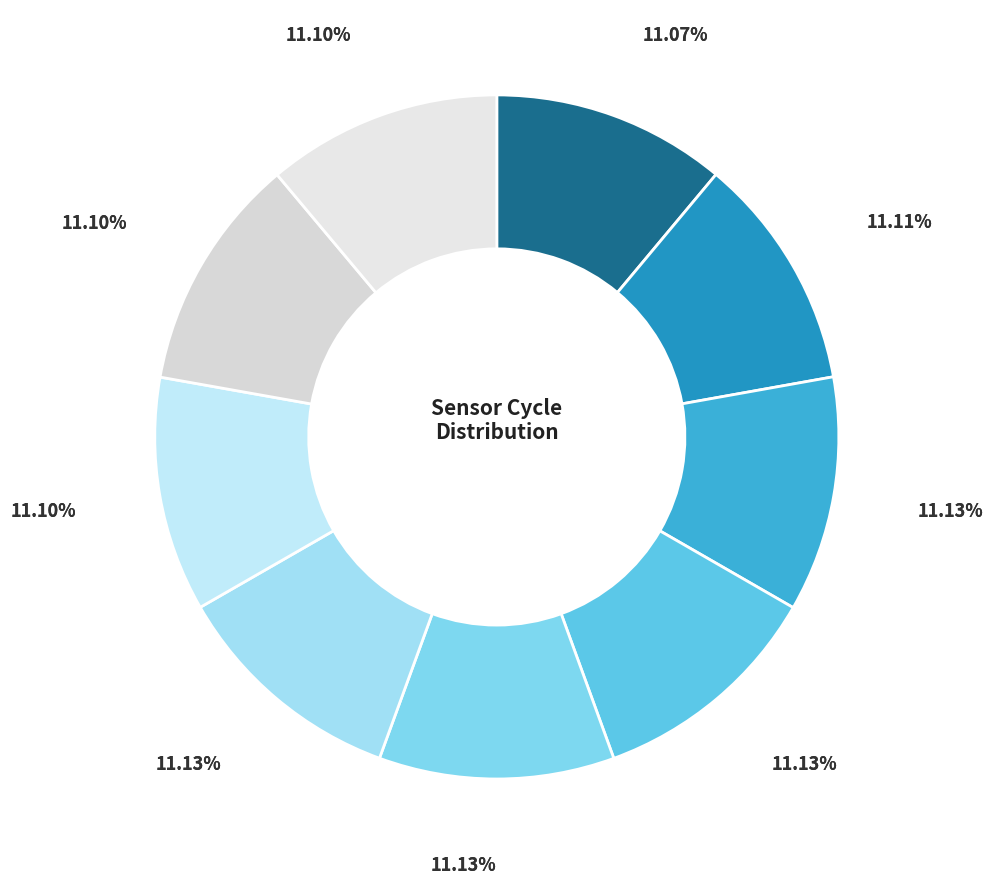

Does 24417 account for over 50% of the chart?

No